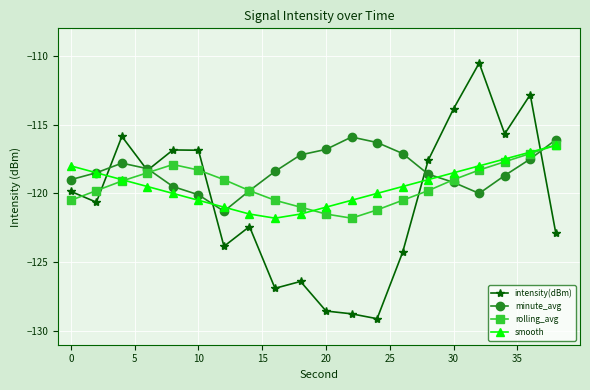

What is the value of the smooth point at the 12th from the left?

-120.5